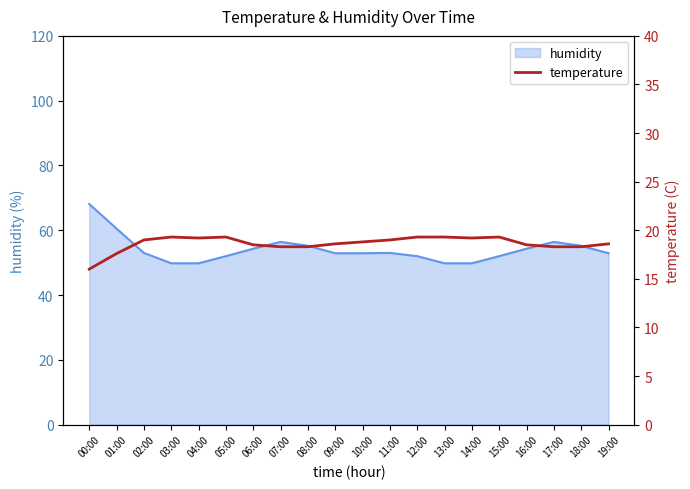

How many points are lower than both their immediate neighbors (excluding endpoints)?

2